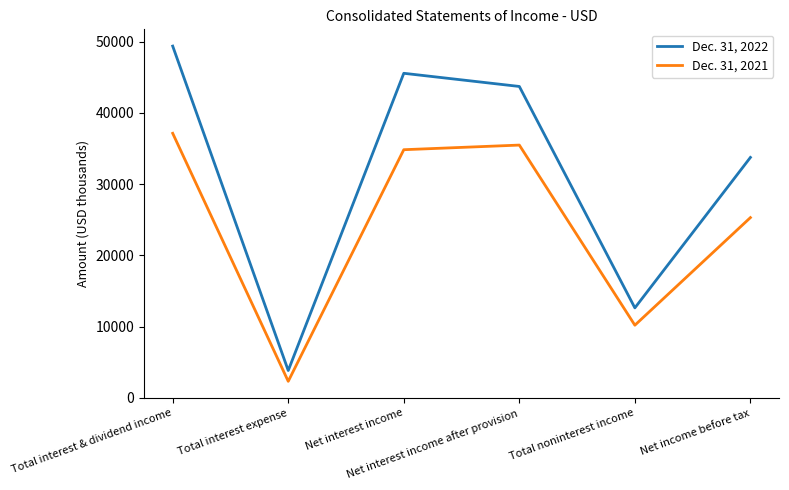

Is the value of Dec. 31, 2021 at Net interest income greater than the value of Dec. 31, 2022 at Net interest income after provision?

No